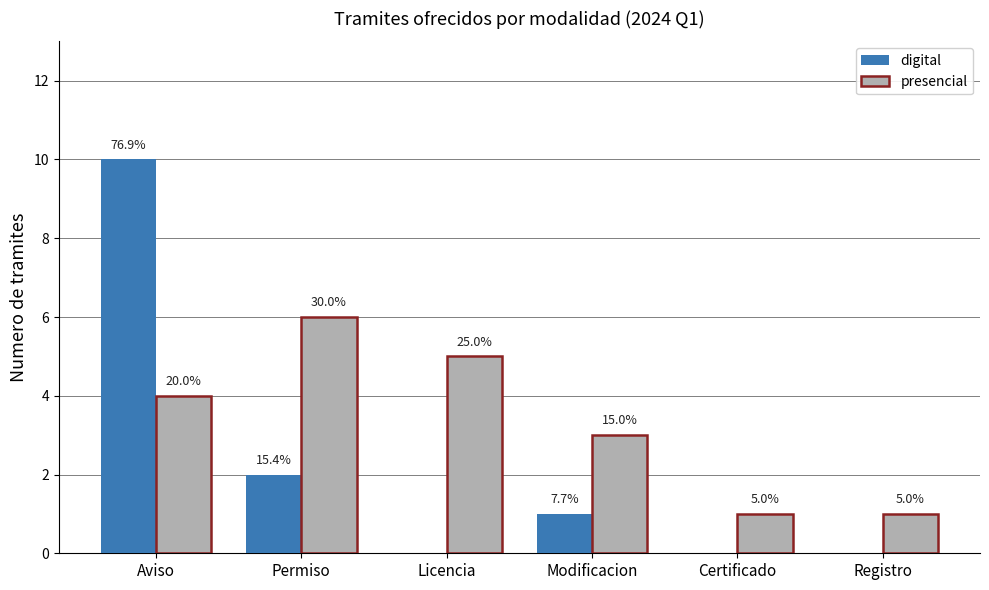

Reading right to left, transcribe all the data shown in this chart.

digital: 0	0	1	0	2	10
presencial: 1	1	3	5	6	4